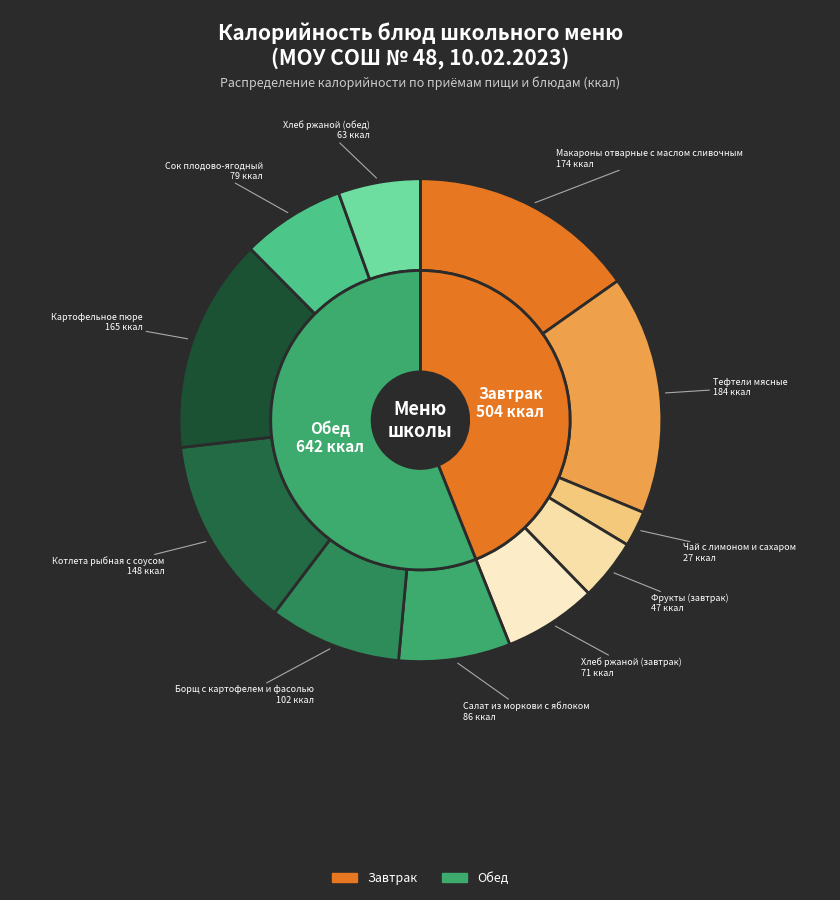

To the nearest percent, what is the difference between the largest and smallest slice percentages?

14%